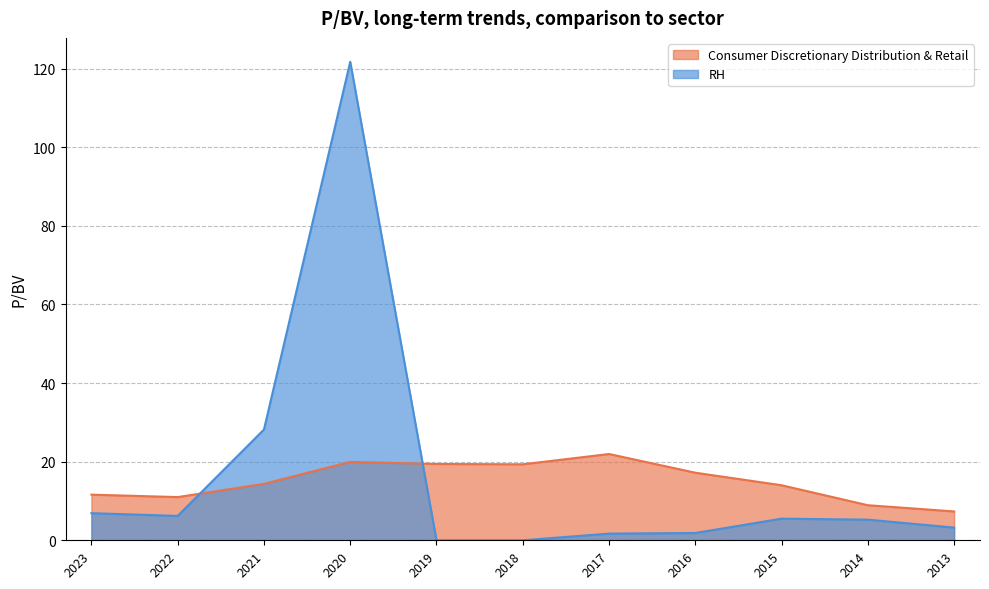

Is it true that Consumer Discretionary Distribution & Retail equals 23.7 at 2016?

False